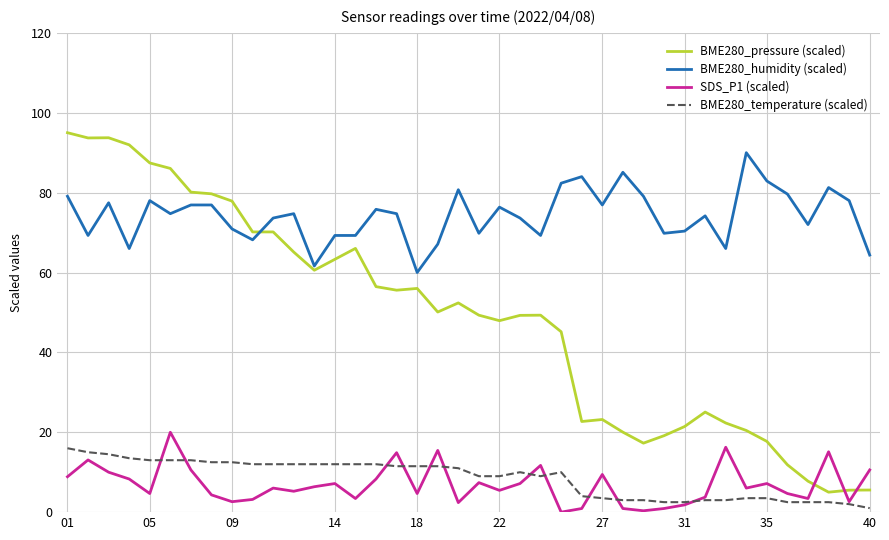

After their last crossing, which series has the higher values: BME280_temperature (scaled) or SDS_P1 (scaled)?

SDS_P1 (scaled)